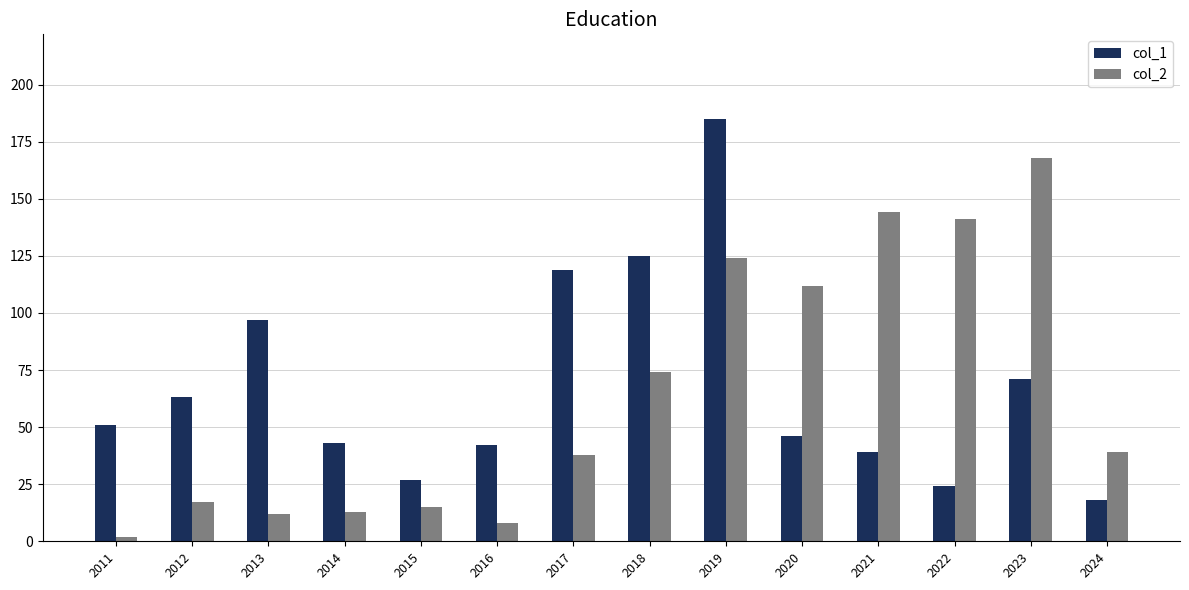

The col_2 series shows 211 at 2019. True or false?

False